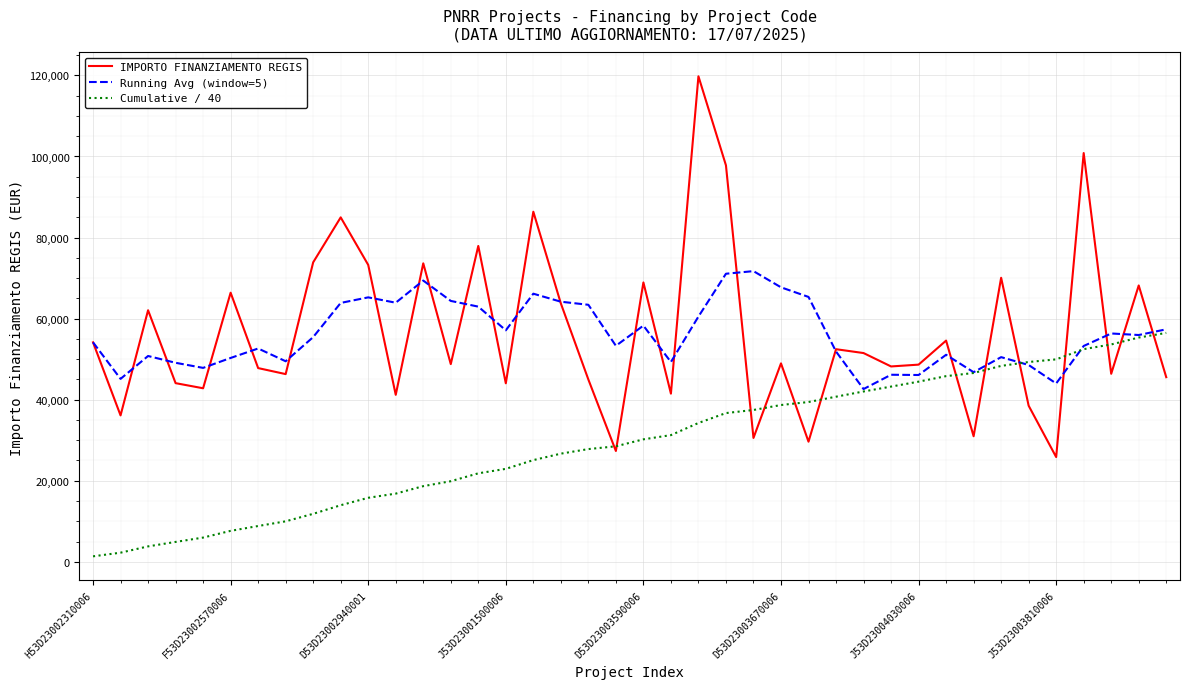

What is the lowest value of the IMPORTO FINANZIAMENTO REGIS series?

25842.4